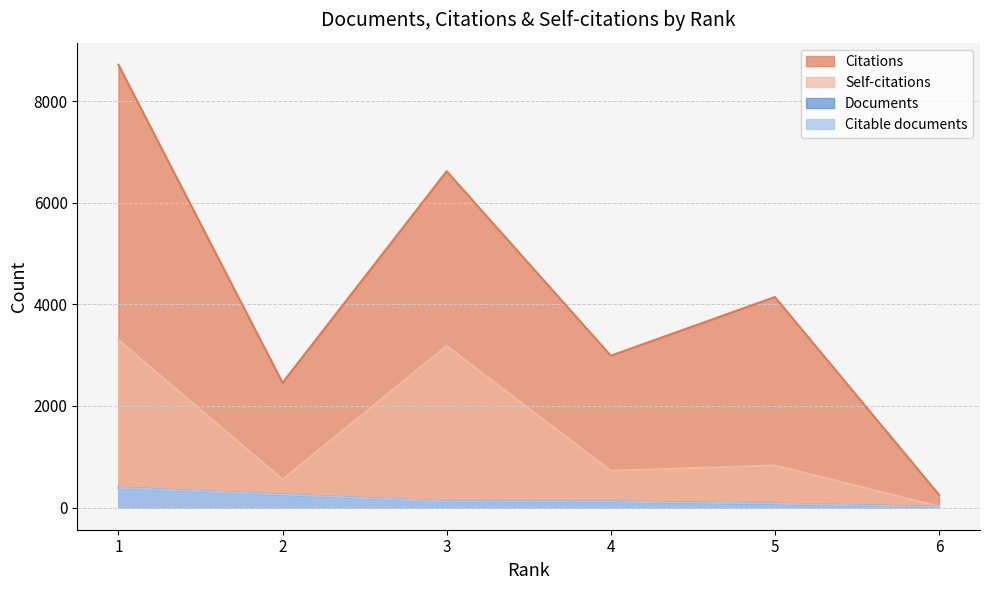

At which category does Self-citations reach its first local peak?

3